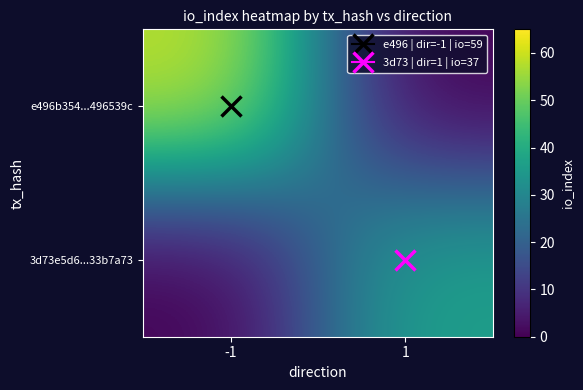

Which has a higher value, 1 or -1?

-1